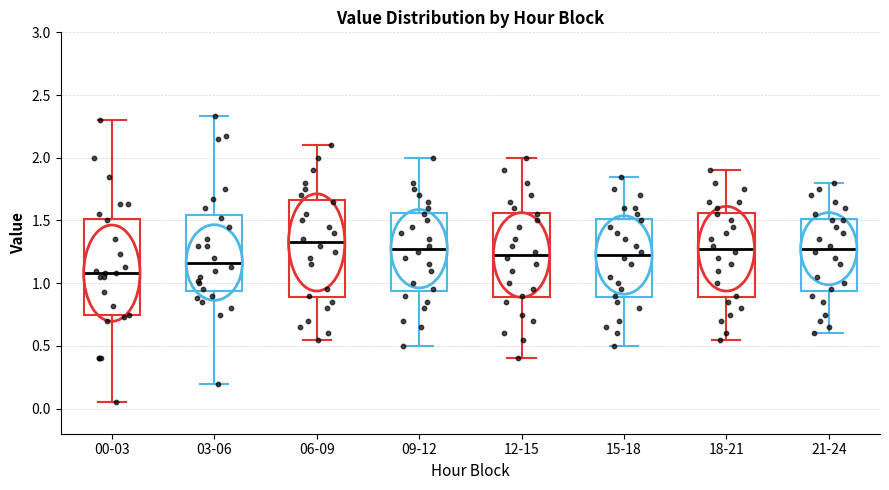

Reading left to right, read every box against the y-axis: the position of its median line, the range the box covers, and the ends of its whiskers. The values are not printed on the chart, so give them approximately, as read against the axis.

00-03: median 1.10, box 0.75 to 1.50, whiskers 0.05 to 2.30
03-06: median 1.15, box 0.95 to 1.55, whiskers 0.20 to 2.35
06-09: median 1.35, box 0.90 to 1.65, whiskers 0.55 to 2.10
09-12: median 1.30, box 0.95 to 1.55, whiskers 0.50 to 2.00
12-15: median 1.25, box 0.90 to 1.55, whiskers 0.40 to 2.00
15-18: median 1.25, box 0.90 to 1.50, whiskers 0.50 to 1.85
18-21: median 1.30, box 0.90 to 1.55, whiskers 0.55 to 1.90
21-24: median 1.30, box 0.95 to 1.50, whiskers 0.60 to 1.80